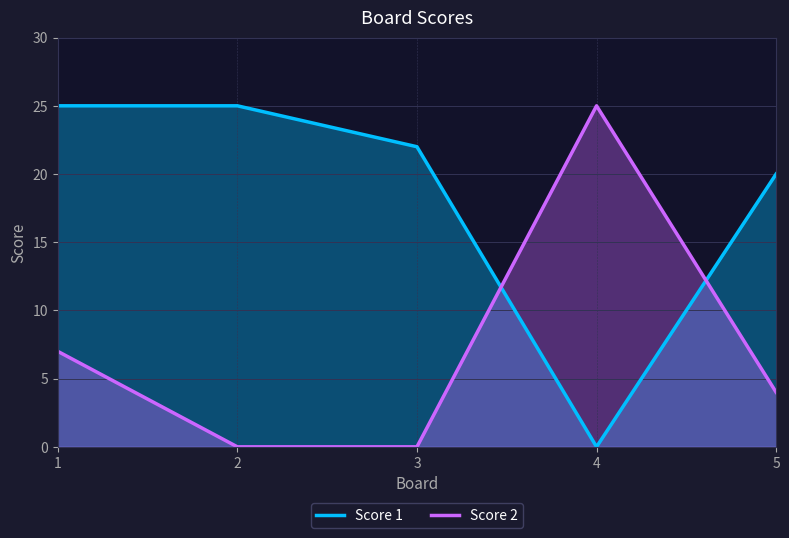

What is the total value across all series at 4?

25